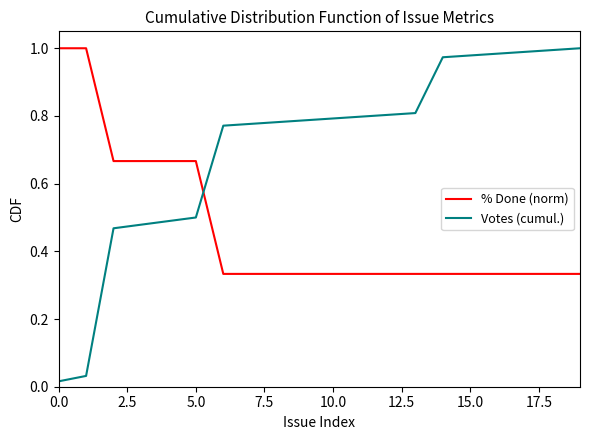

True or false: % Done (norm) and Votes (cumul.) intersect in this chart.

True